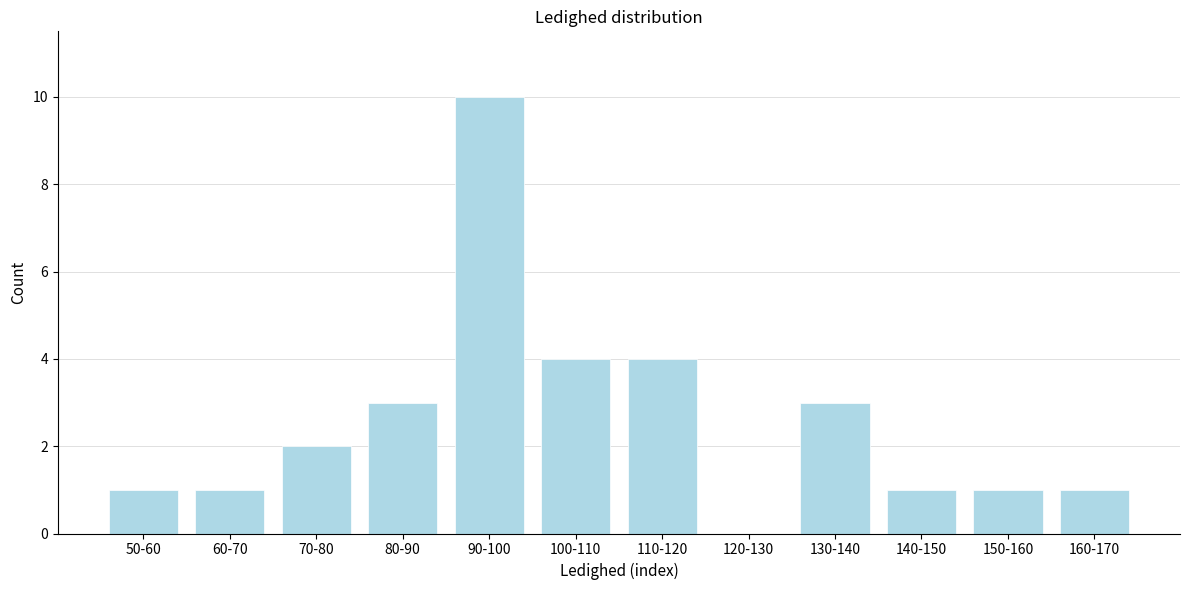

Reading right to left, what are all the values shown in this chart?

160-170=1	150-160=1	140-150=1	130-140=3	120-130=0	110-120=4	100-110=4	90-100=10	80-90=3	70-80=2	60-70=1	50-60=1